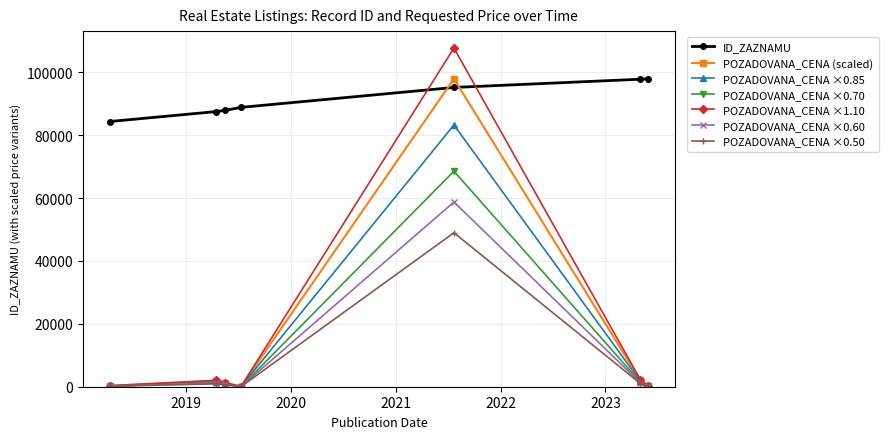

At how many categories does at least one series exceed 65224?

7